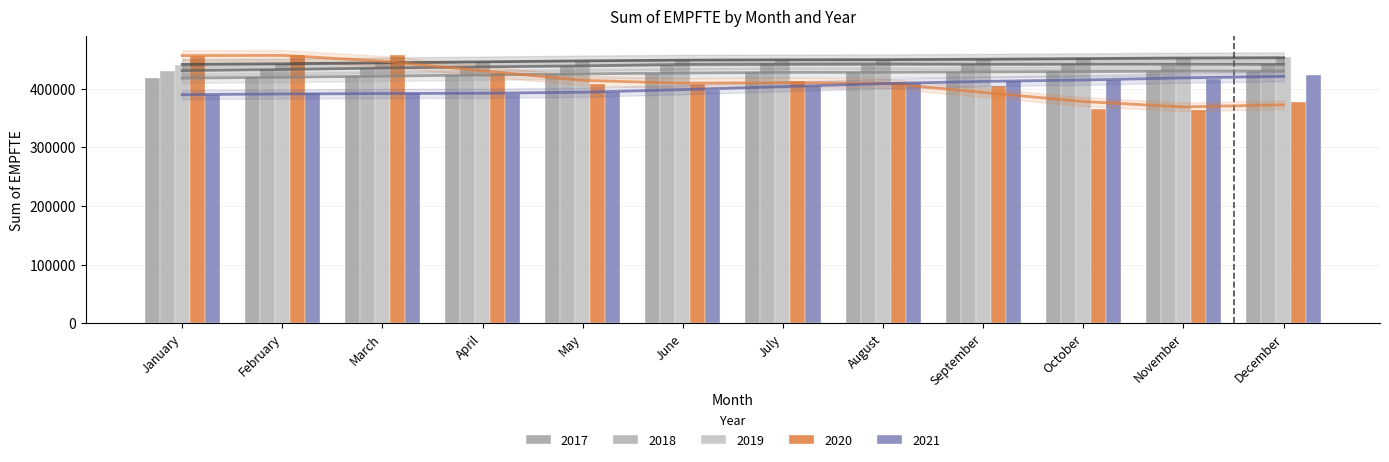

What are all the series names shown in the legend?

2017, 2018, 2019, 2020, 2021